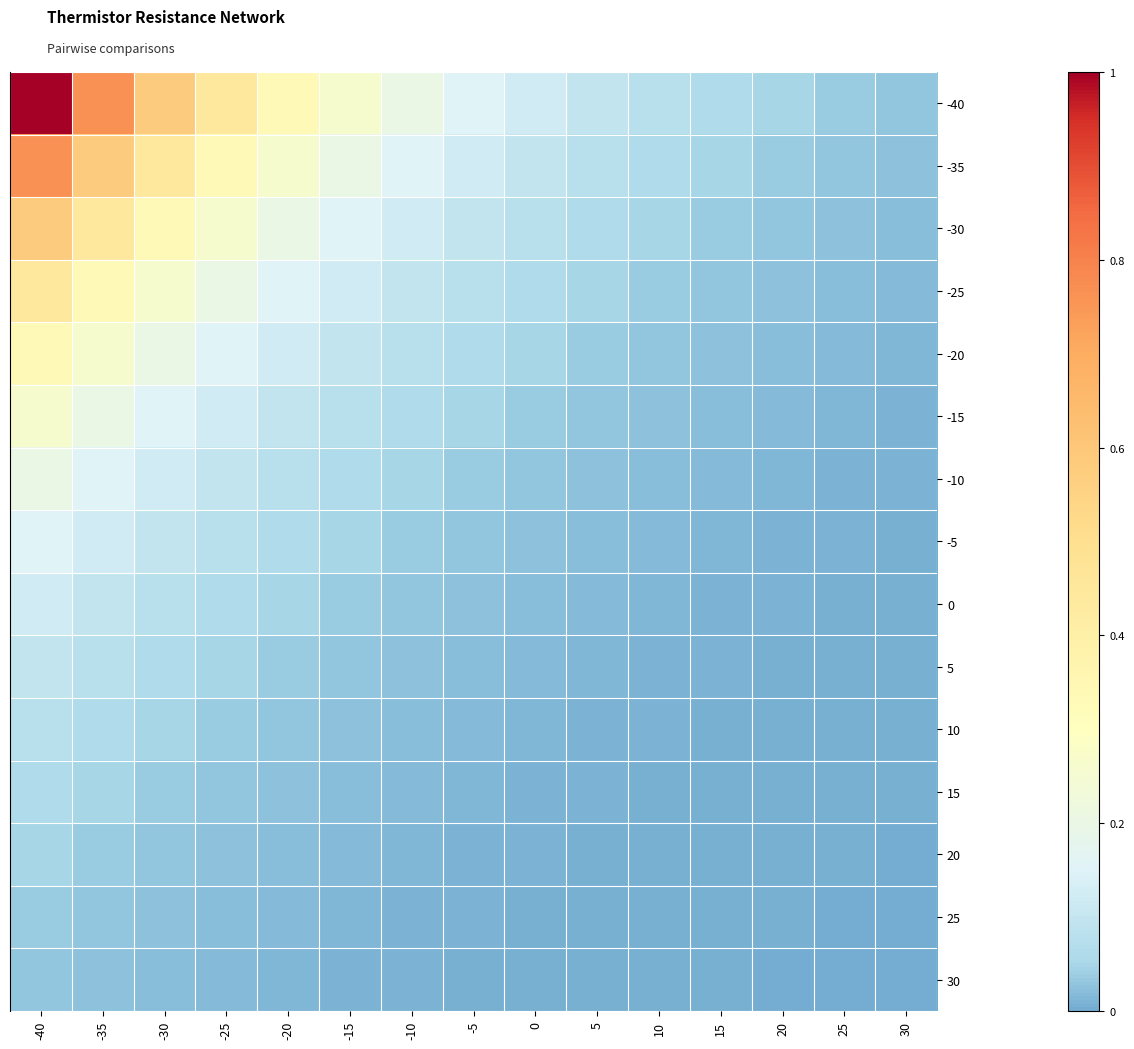

Which series has the widest spread of values?

-40